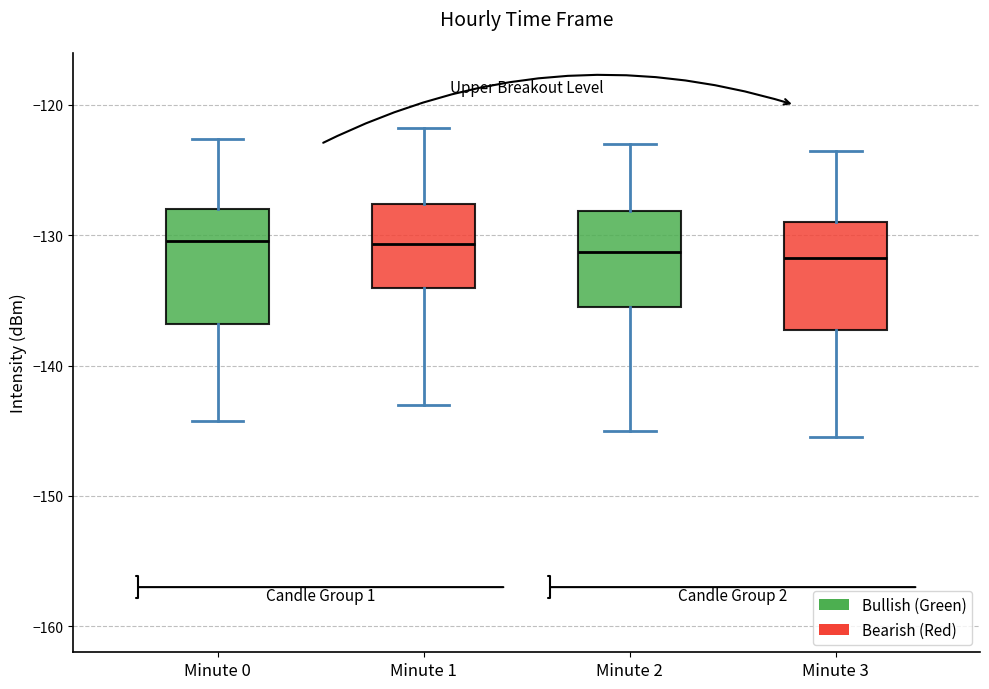

Where does the median line of the box for Minute 3 sit on the y-axis? The values are not printed on the chart, so give them approximately, as read against the axis.

-132